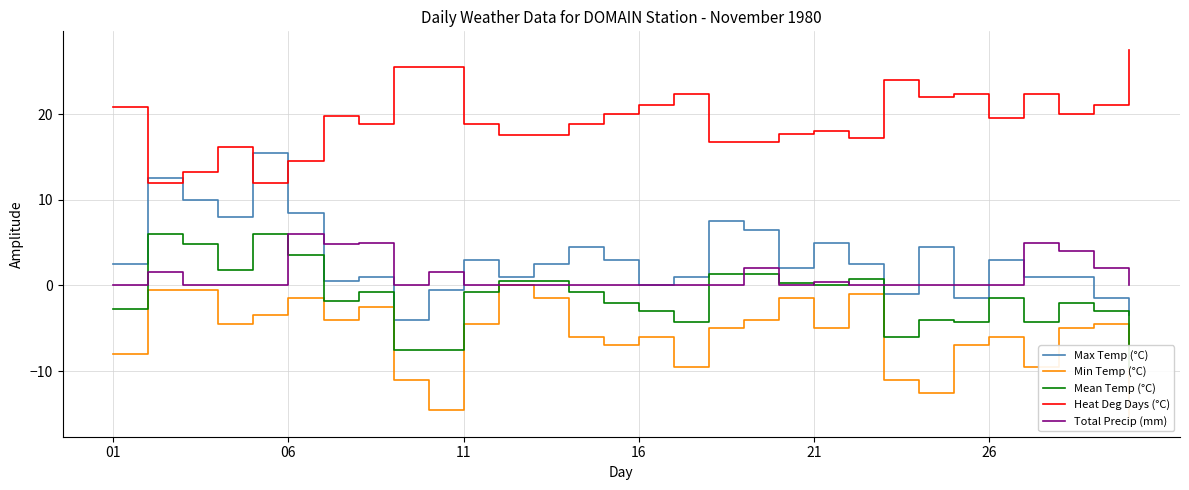

What is the average value of the Max Temp (°C) series?

3.1